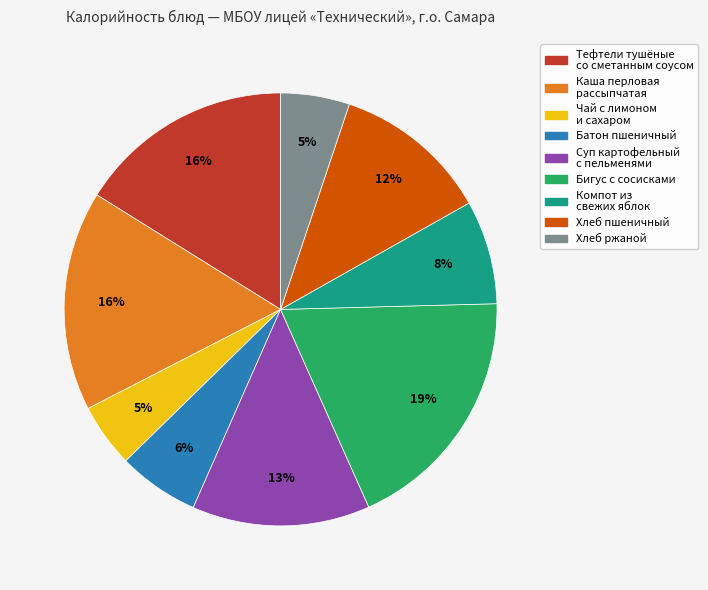

Is the sum of Хлеб ржаной and Хлеб пшеничный greater than half?

No